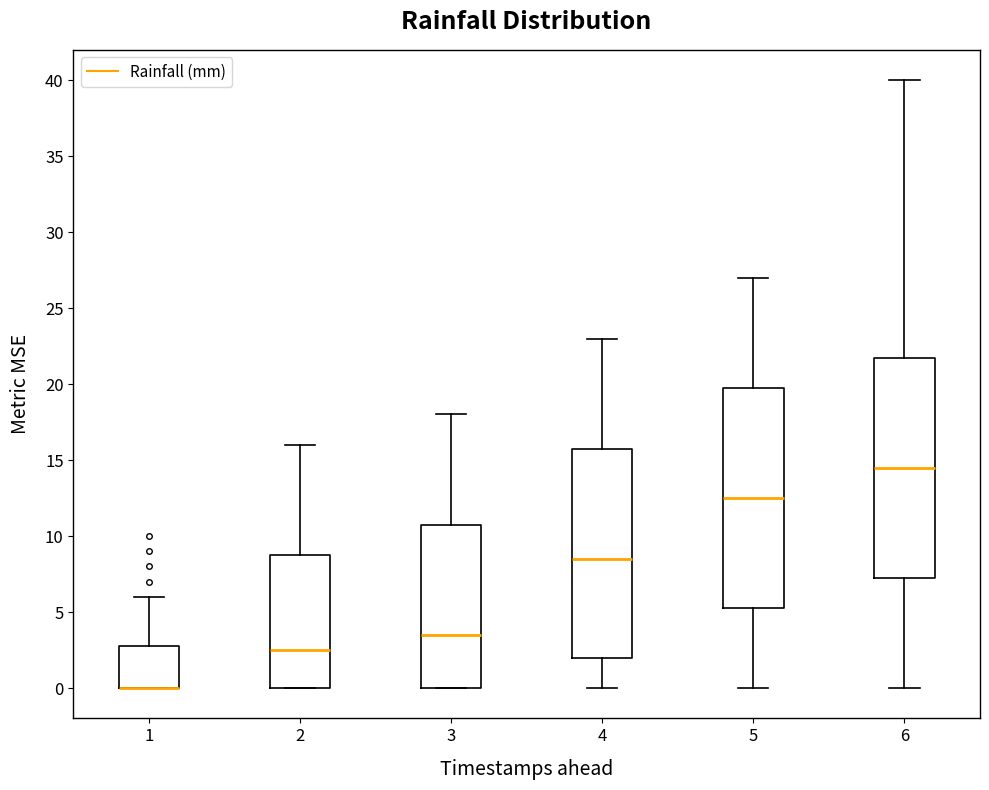

Reading left to right, read every box against the y-axis: the position of its median line, the range the box covers, and the ends of its whiskers. The values are not printed on the chart, so give them approximately, as read against the axis.

1: median 0.0 (drawn on the box's lower edge), box 0.0 to 3.0, whiskers 0.0 to 6.0
2: median 2.5, box 0.0 to 9.0, whiskers 0.0 to 16.0
3: median 3.5, box 0.0 to 11.0, whiskers 0.0 to 18.0
4: median 8.5, box 2.0 to 16.0, whiskers 0.0 to 23.0
5: median 12.5, box 5.5 to 20.0, whiskers 0.0 to 27.0
6: median 14.5, box 7.5 to 22.0, whiskers 0.0 to 40.0